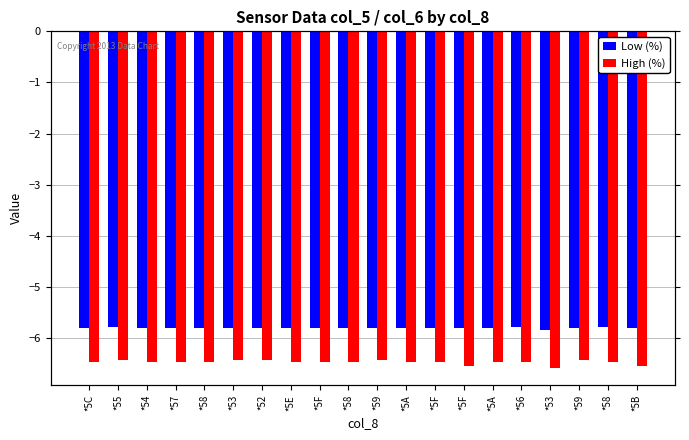

Which label corresponds to the smallest value in the chart?

*53